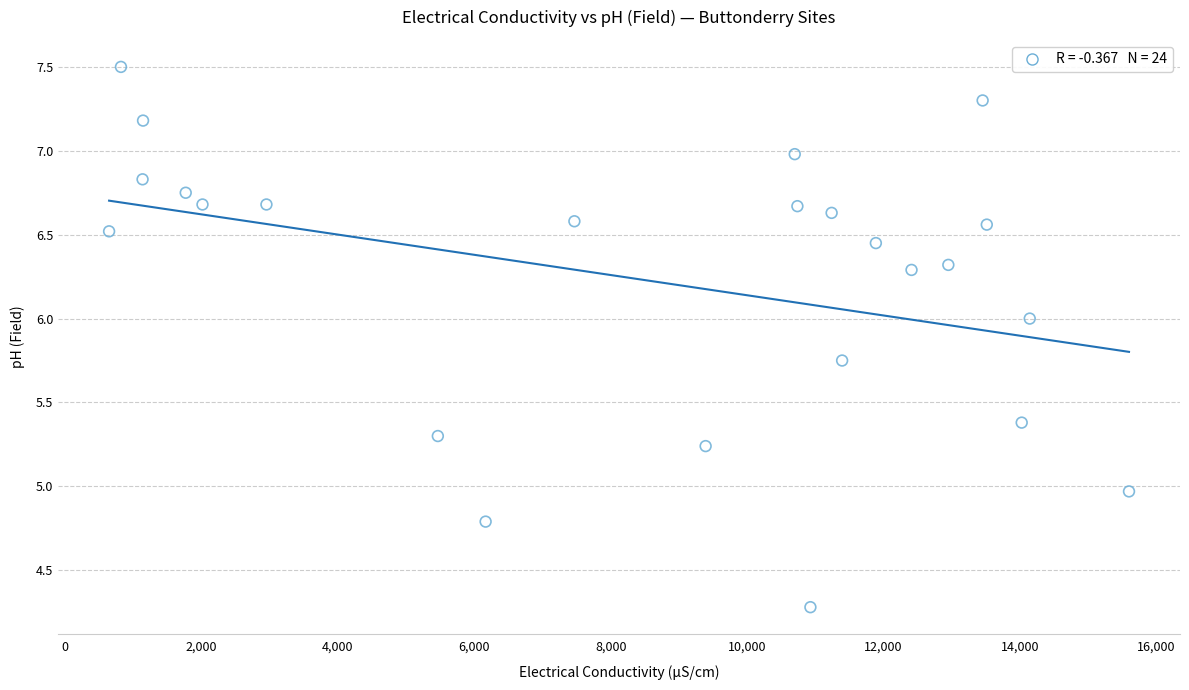

What is the range of Y values (max minus min)?

3.2